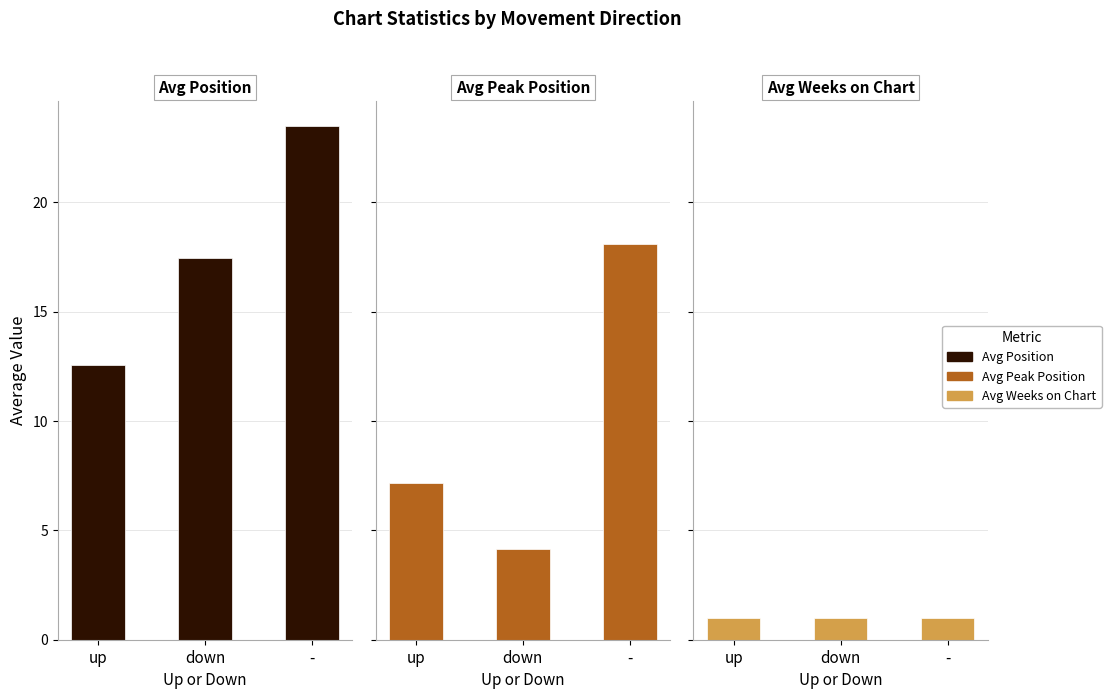

What are all the series names shown in the legend?

Avg Position, Avg Peak Position, Avg Weeks on Chart